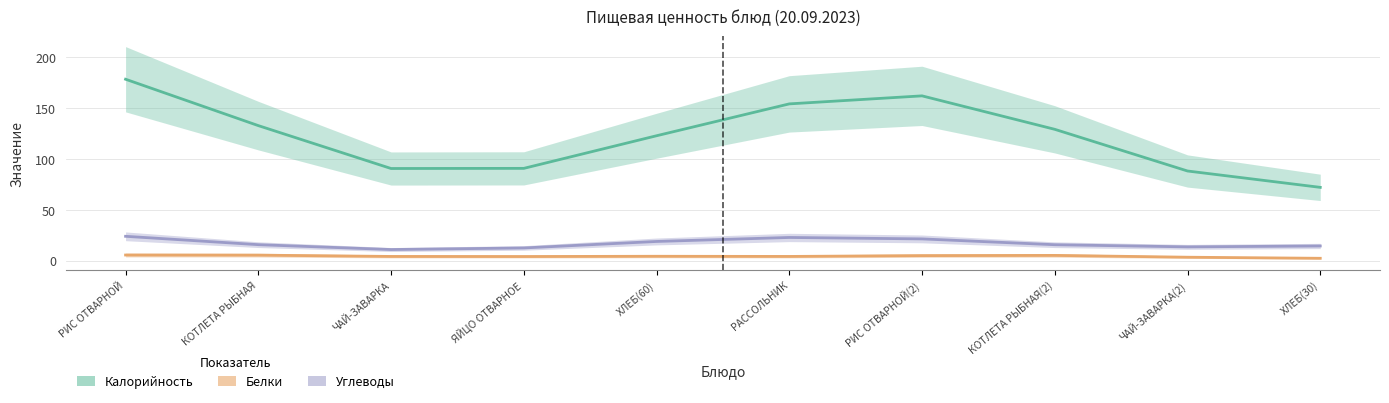

True or false: Углеводы and Калорийность intersect in this chart.

False